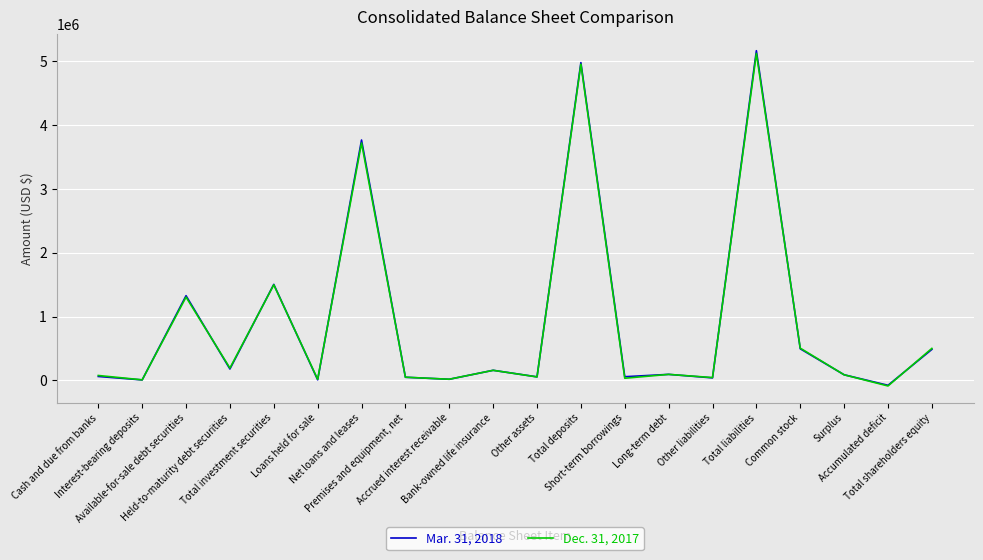

Rank the series at Short-term borrowings from lowest to highest value.

Dec. 31, 2017, Mar. 31, 2018